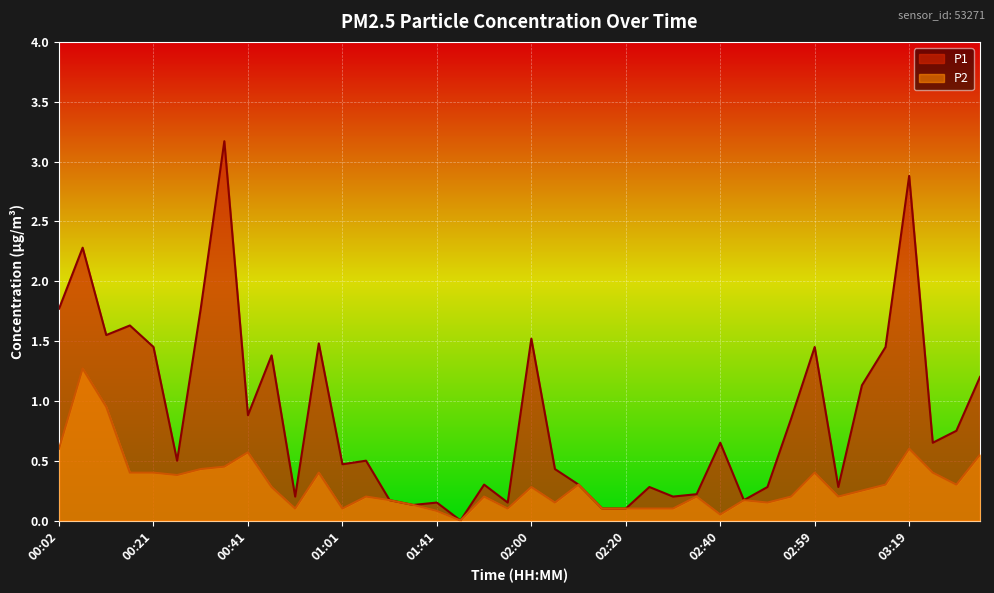

True or false: P2 and P1 intersect in this chart.

False